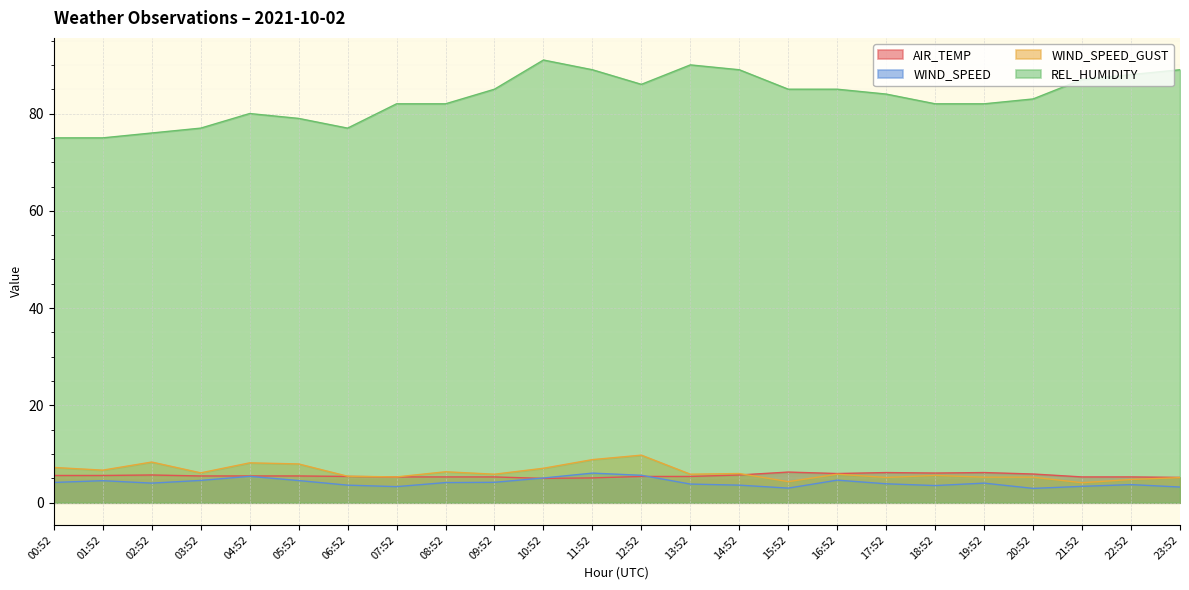

What is the label of the 17th point from the left?

16:52